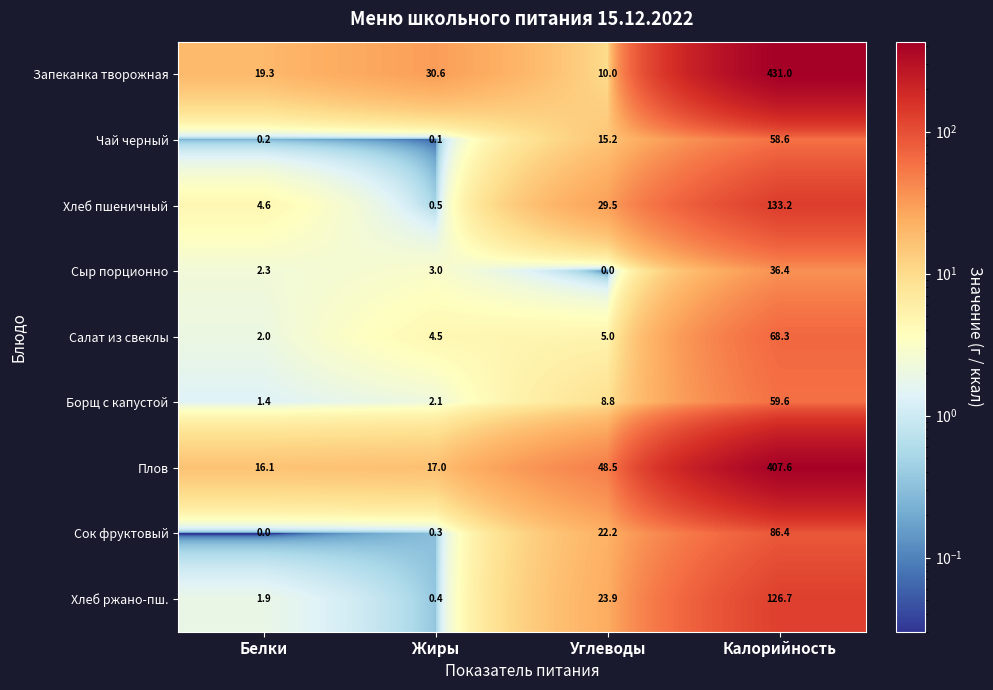

What is the sum of the Хлеб ржано-пш. values at Калорийность and Жиры?

127.1